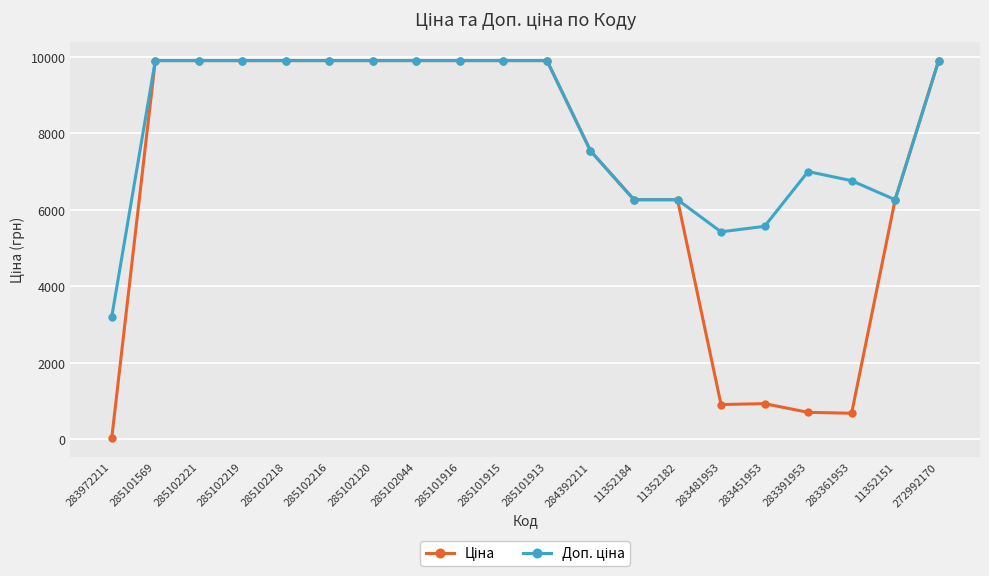

Count the number of categories in the chart.

20